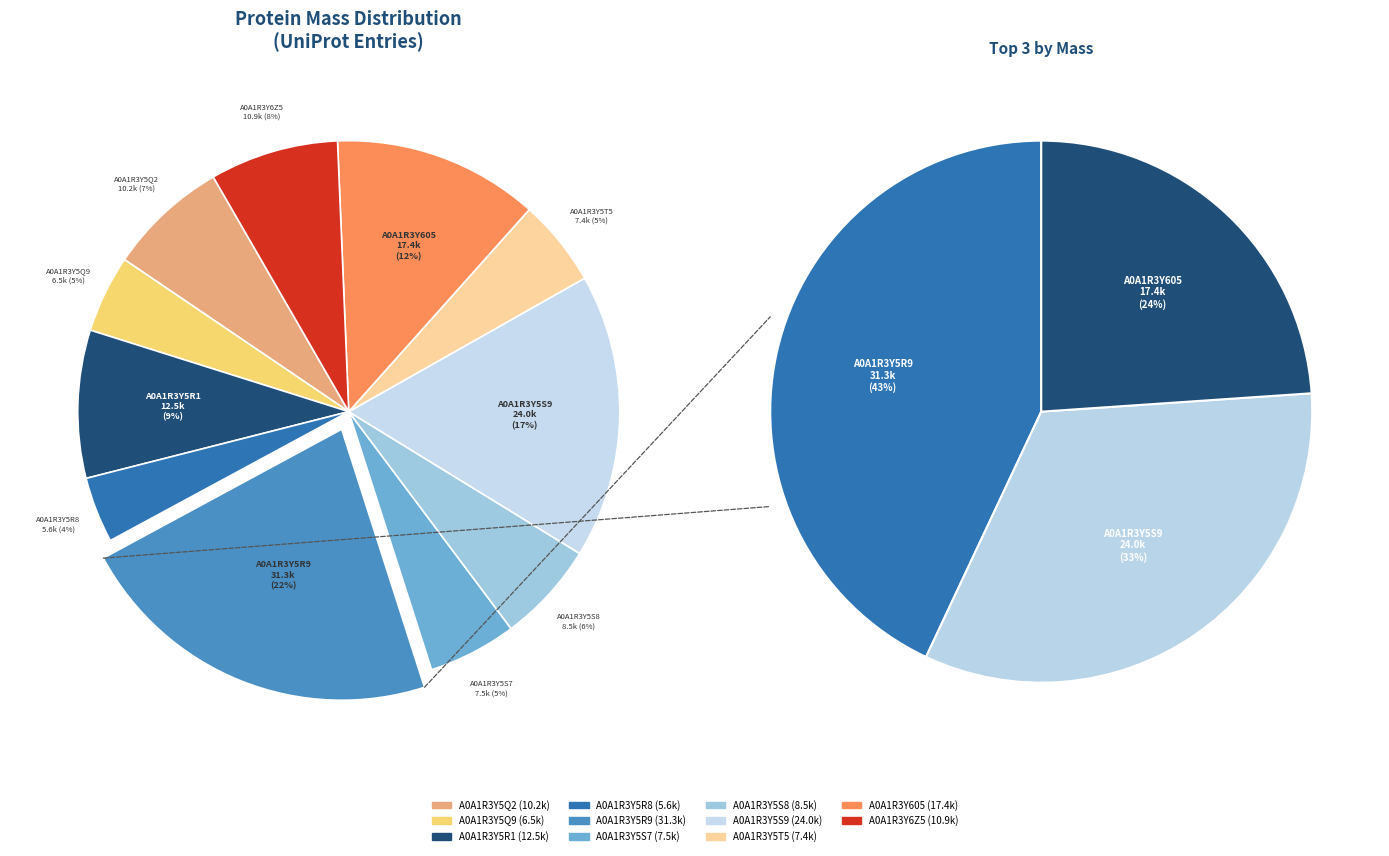

Which category has the smallest portion of the pie?

A0A1R3Y5R8